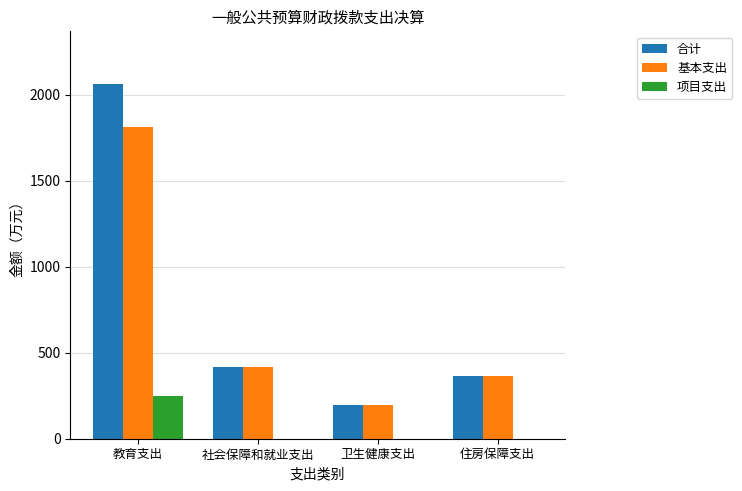

How many distinct data groups are displayed?

3